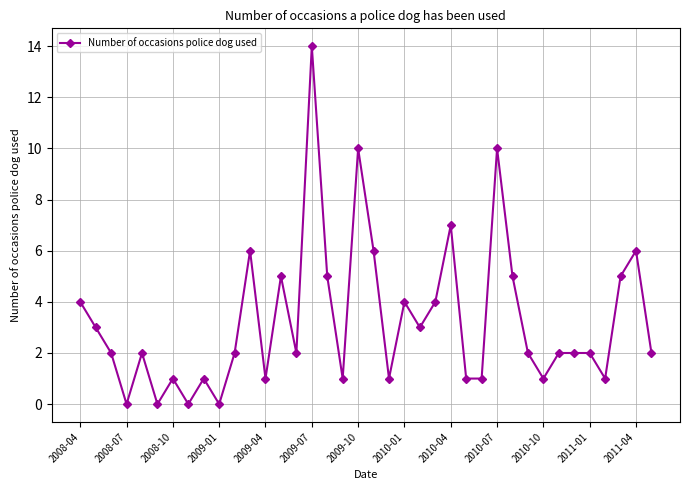

What is the greatest value displayed?

14